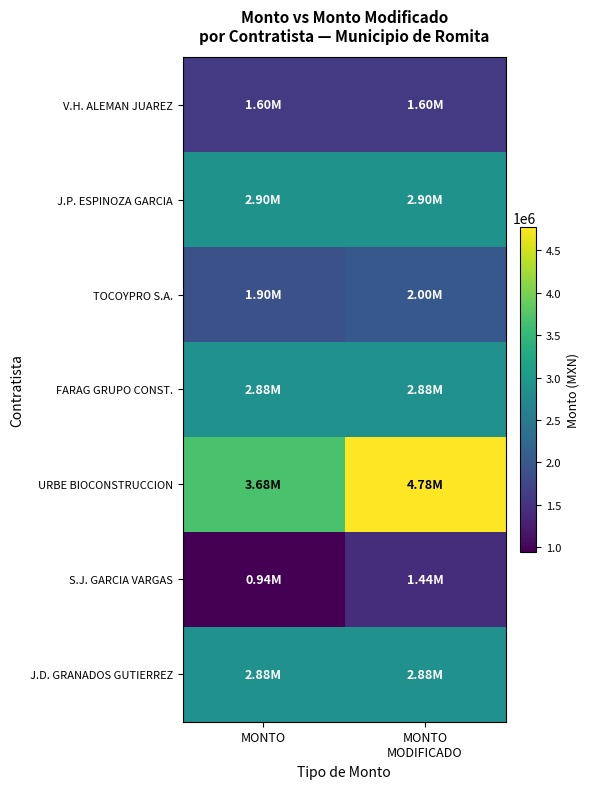

At how many categories does at least one series exceed 4100444?

1